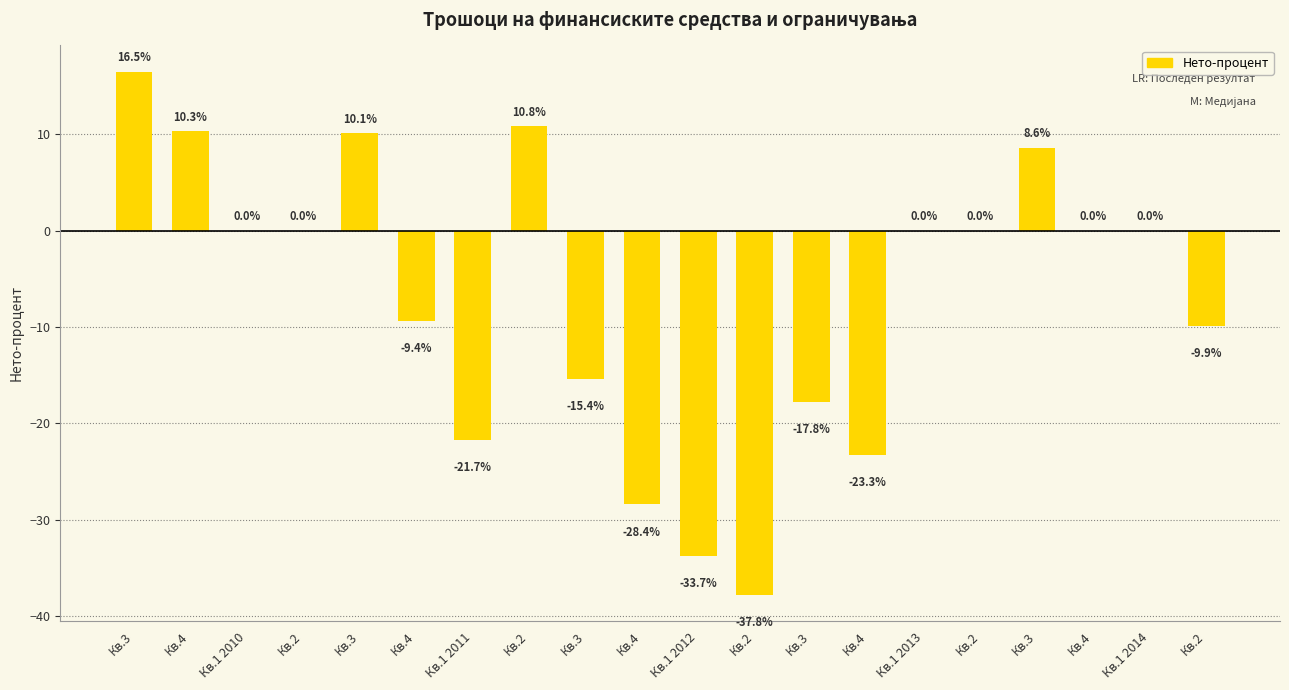

What is the label of the 8th bar from the right?

Кв.3